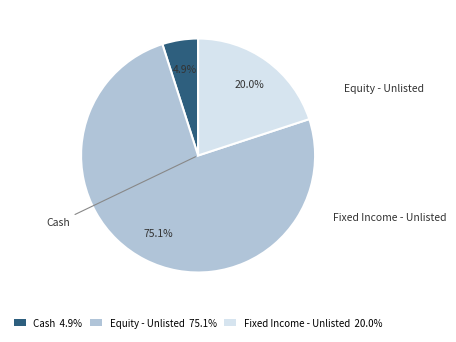

Count the number of slices in the pie.

3